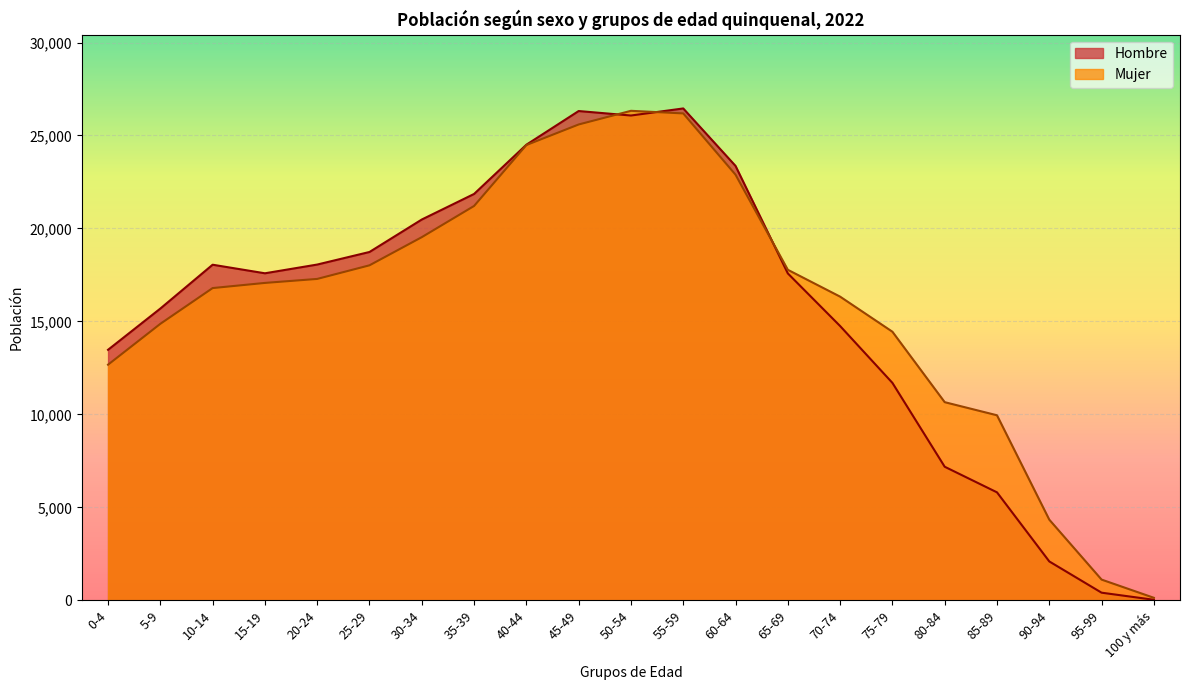

Reading left to right, what are all the values shown in this chart?

Hombre: 13473	15691	18049	17588	18058	18734	20480	21855	24503	26315	26074	26454	23363	17581	14751	11694	7183	5806	2090	409	27
Mujer: 12672	14870	16793	17070	17285	18017	19531	21209	24485	25592	26327	26187	22891	17776	16332	14445	10656	9951	4337	1113	134